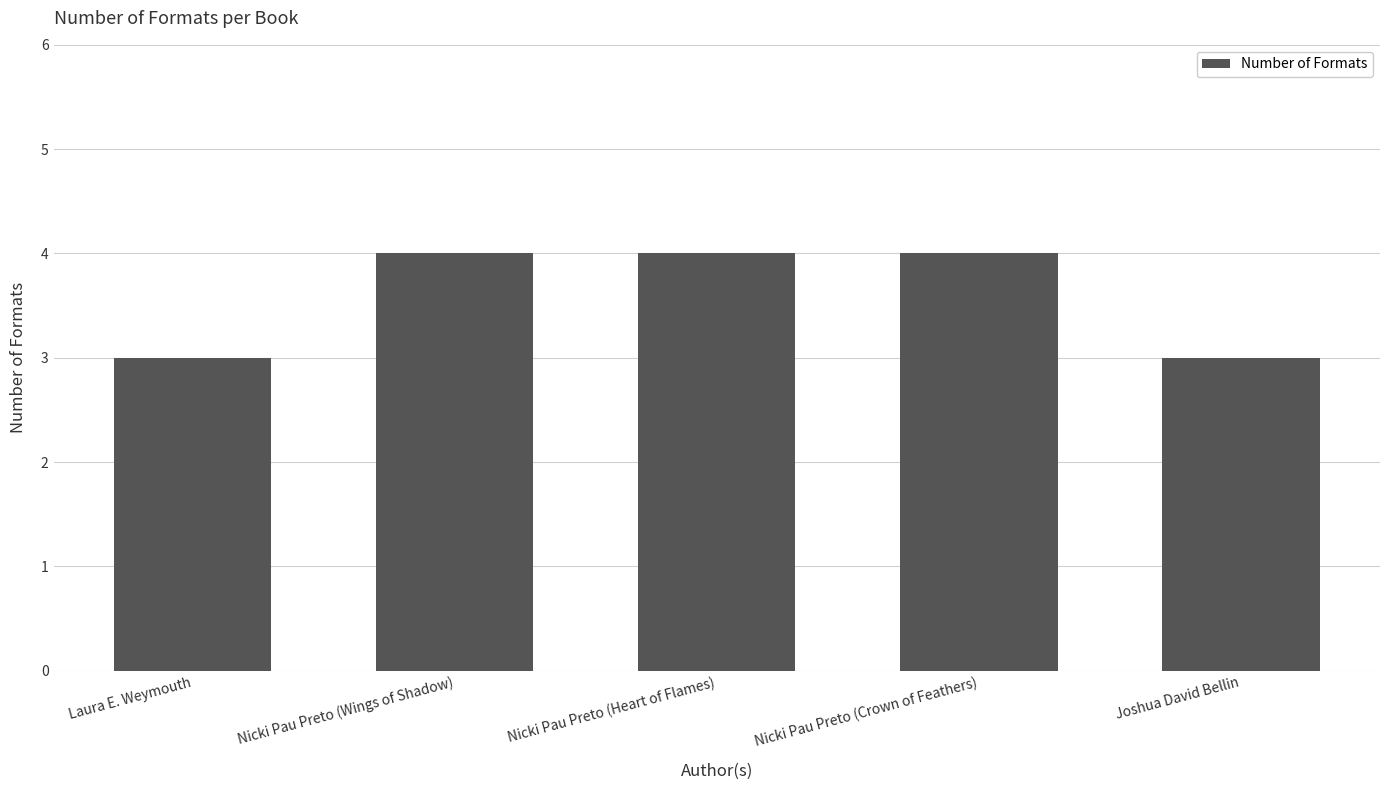

What is the change in value from Laura E. Weymouth to Nicki Pau Preto (Wings of Shadow)?

+1